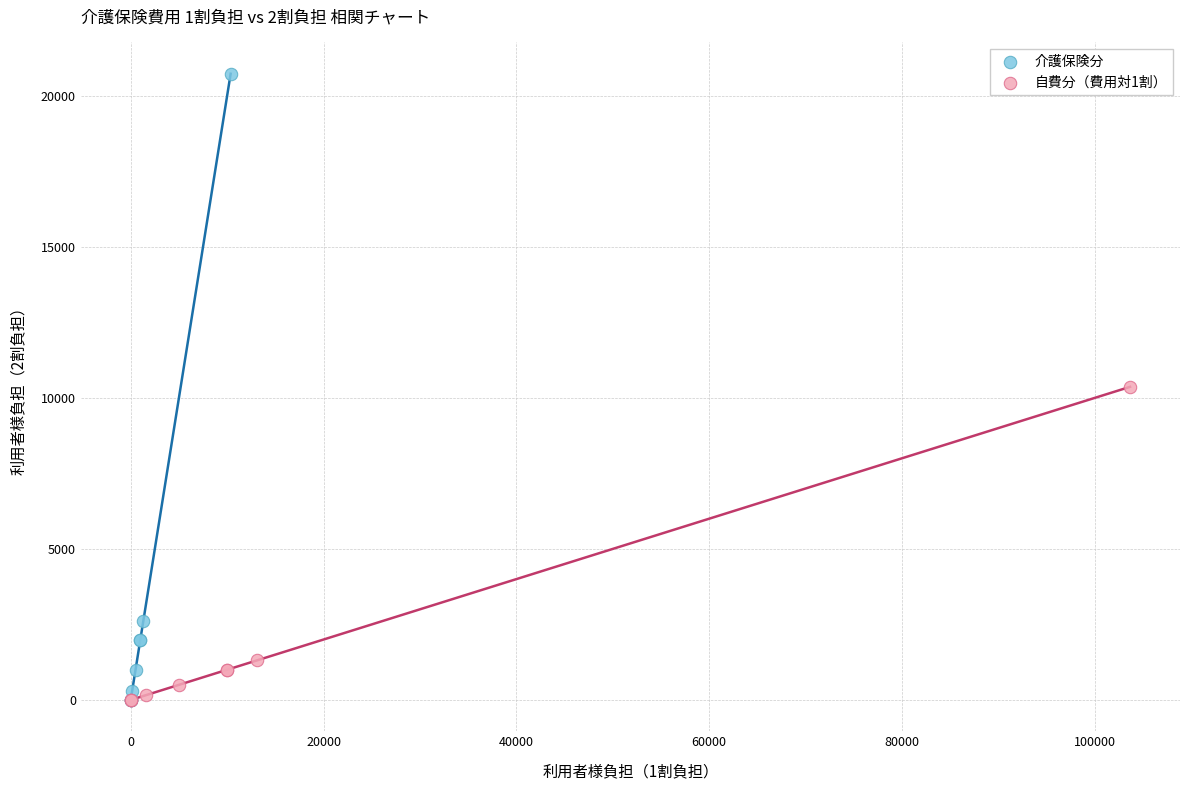

Which series reaches the maximum Y coordinate?

介護保険分